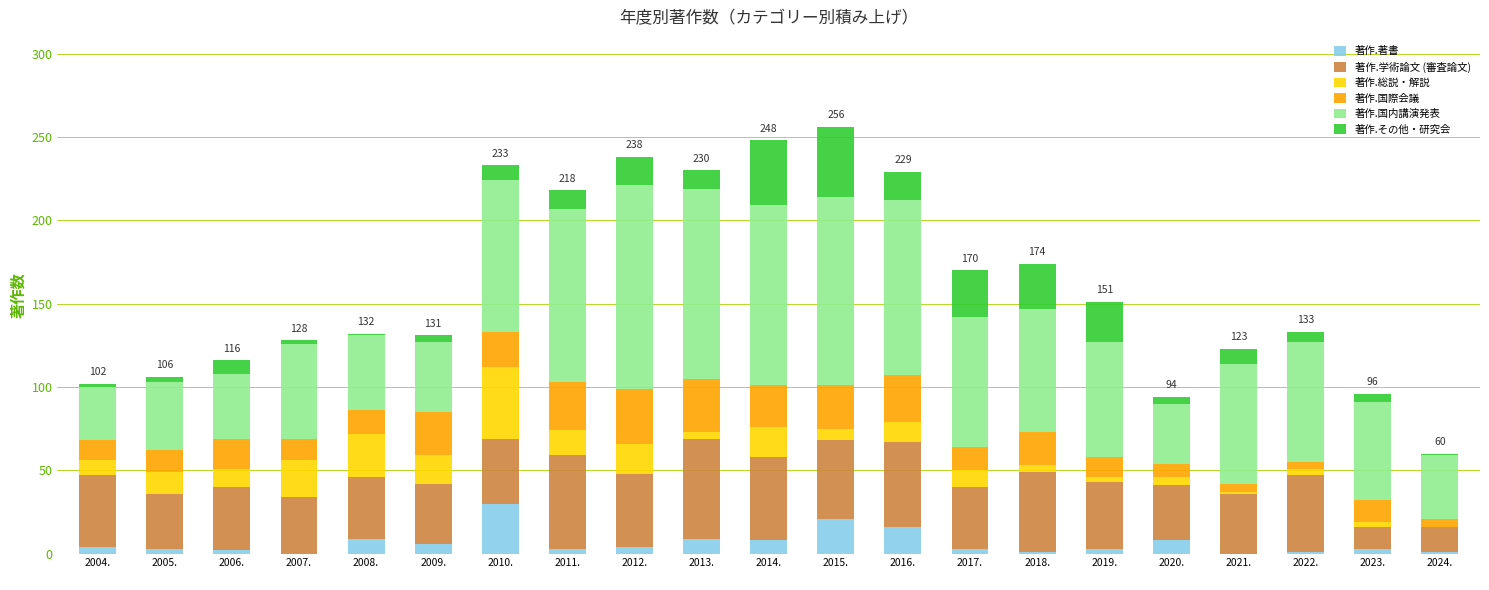

How many series are shown in this chart?

6